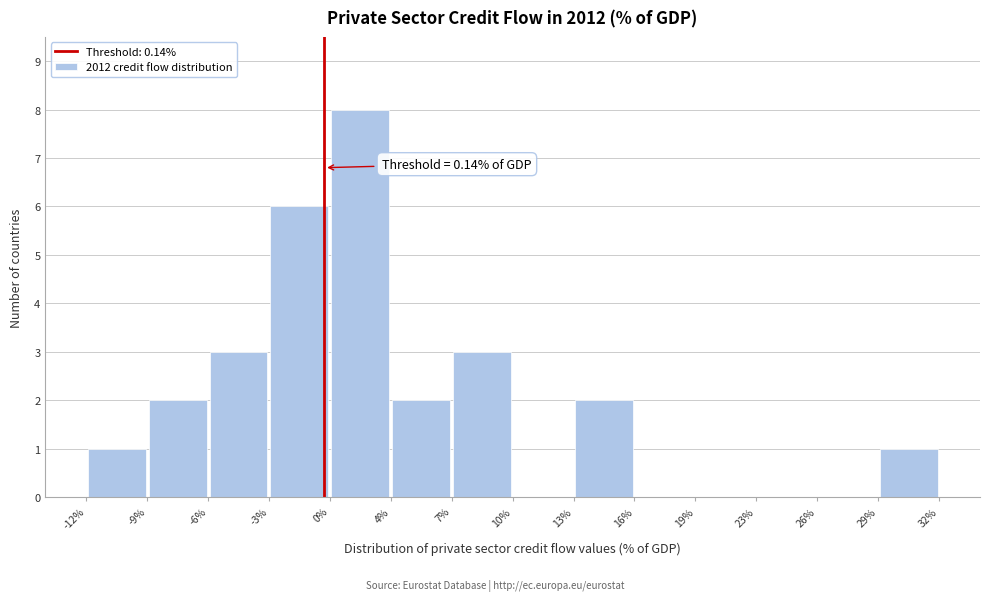

Over which range of the x-axis is the bar tallest?

0% to 4%